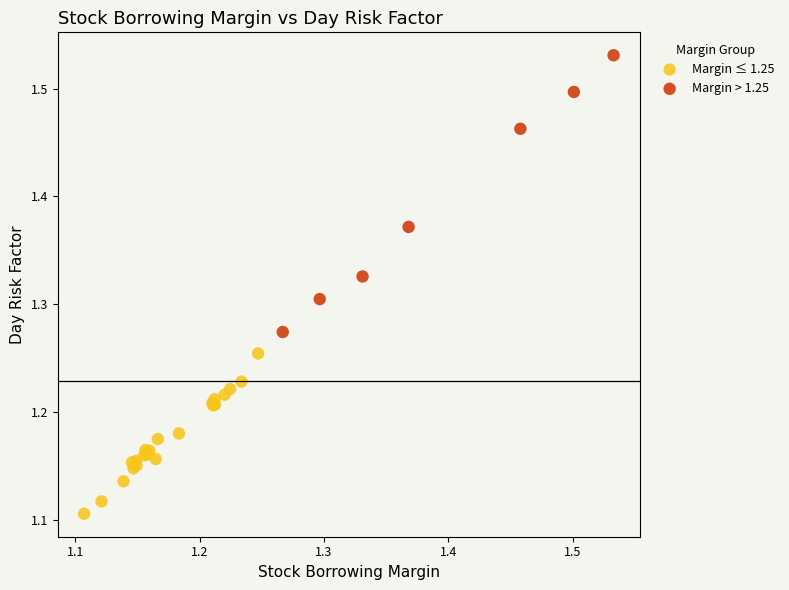

Which series contains the highest Y value?

Margin > 1.25